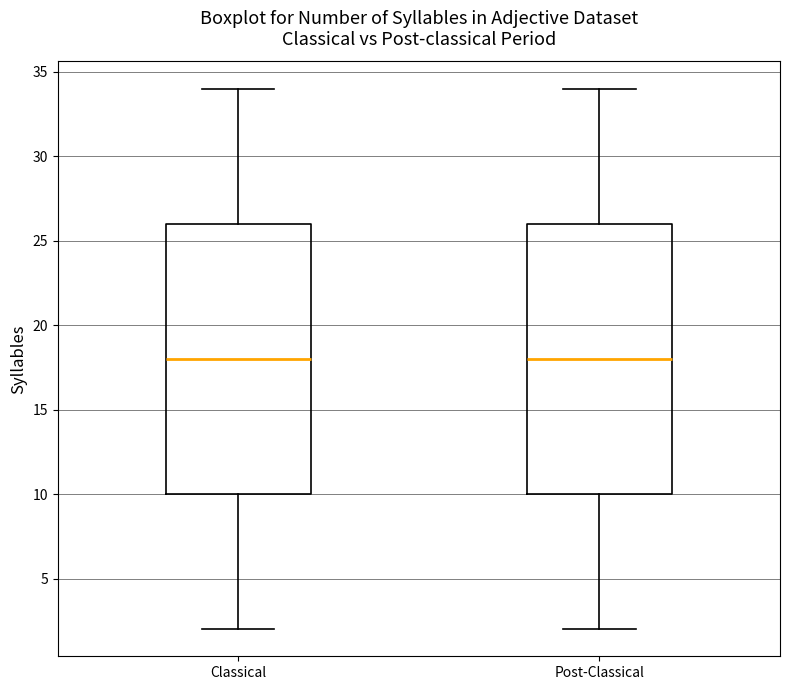

Reading left to right, read every box against the y-axis: the position of its median line, the range the box covers, and the ends of its whiskers. The values are not printed on the chart, so give them approximately, as read against the axis.

Classical: median 18, box 10 to 26, whiskers 2 to 34
Post-Classical: median 18, box 10 to 26, whiskers 2 to 34